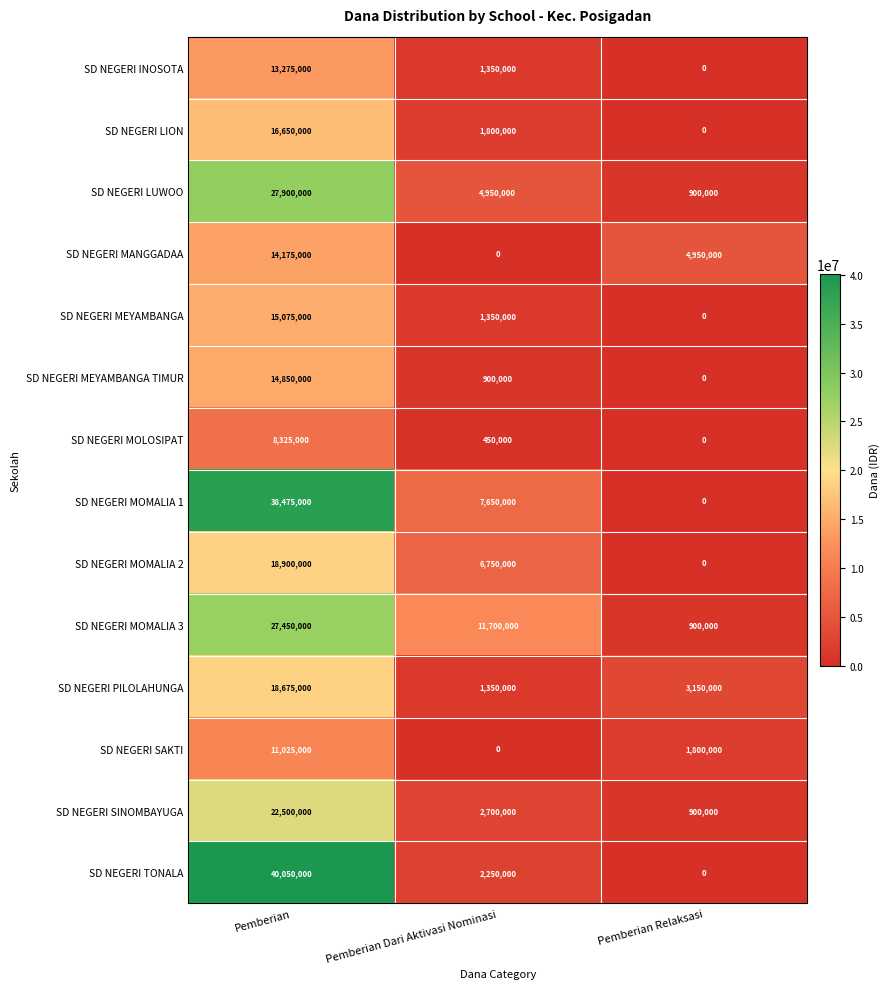

List the series in order of their peak value, lowest first.

SD NEGERI MOLOSIPAT, SD NEGERI SAKTI, SD NEGERI INOSOTA, SD NEGERI MANGGADAA, SD NEGERI MEYAMBANGA TIMUR, SD NEGERI MEYAMBANGA, SD NEGERI LION, SD NEGERI PILOLAHUNGA, SD NEGERI MOMALIA 2, SD NEGERI SINOMBAYUGA, SD NEGERI MOMALIA 3, SD NEGERI LUWOO, SD NEGERI MOMALIA 1, SD NEGERI TONALA